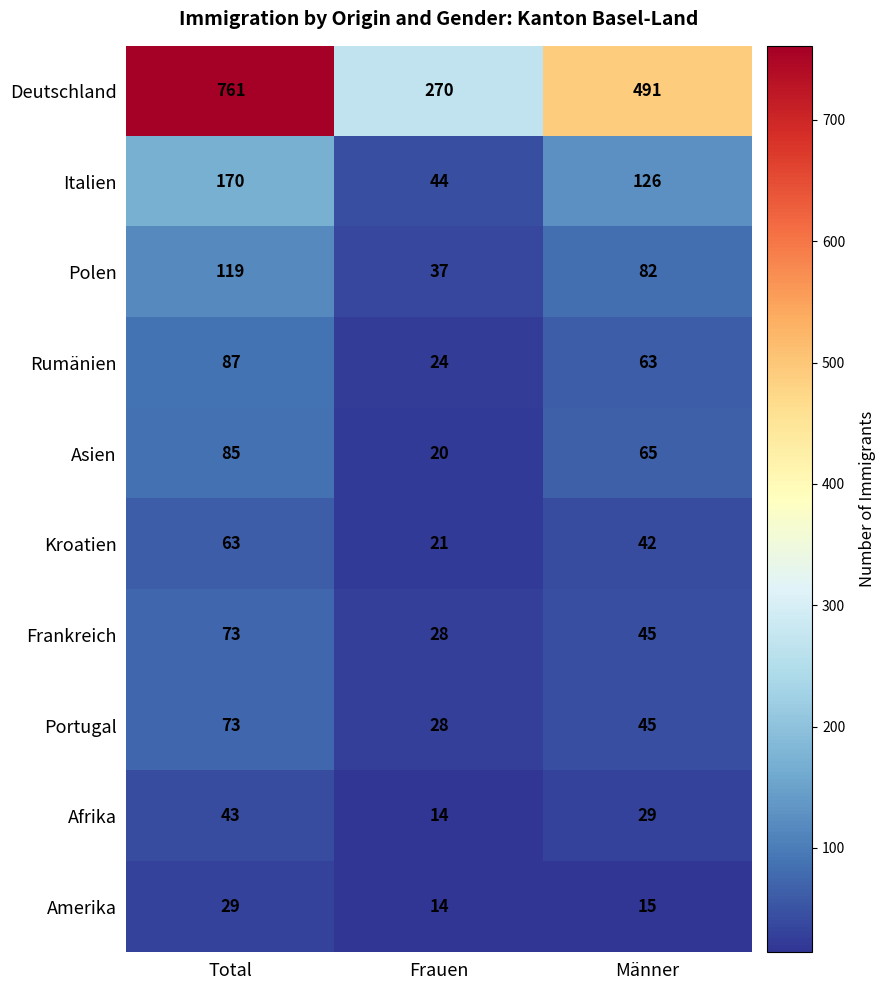

Where is Portugal nearest to the value 50?

Männer